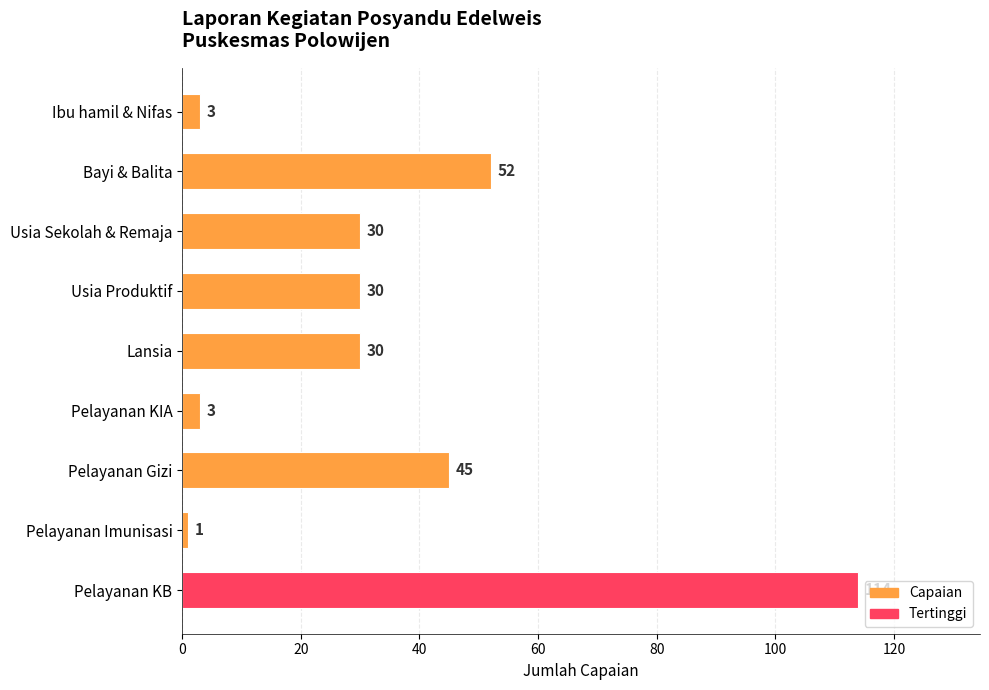

What position from the bottom is Pelayanan KIA?

4